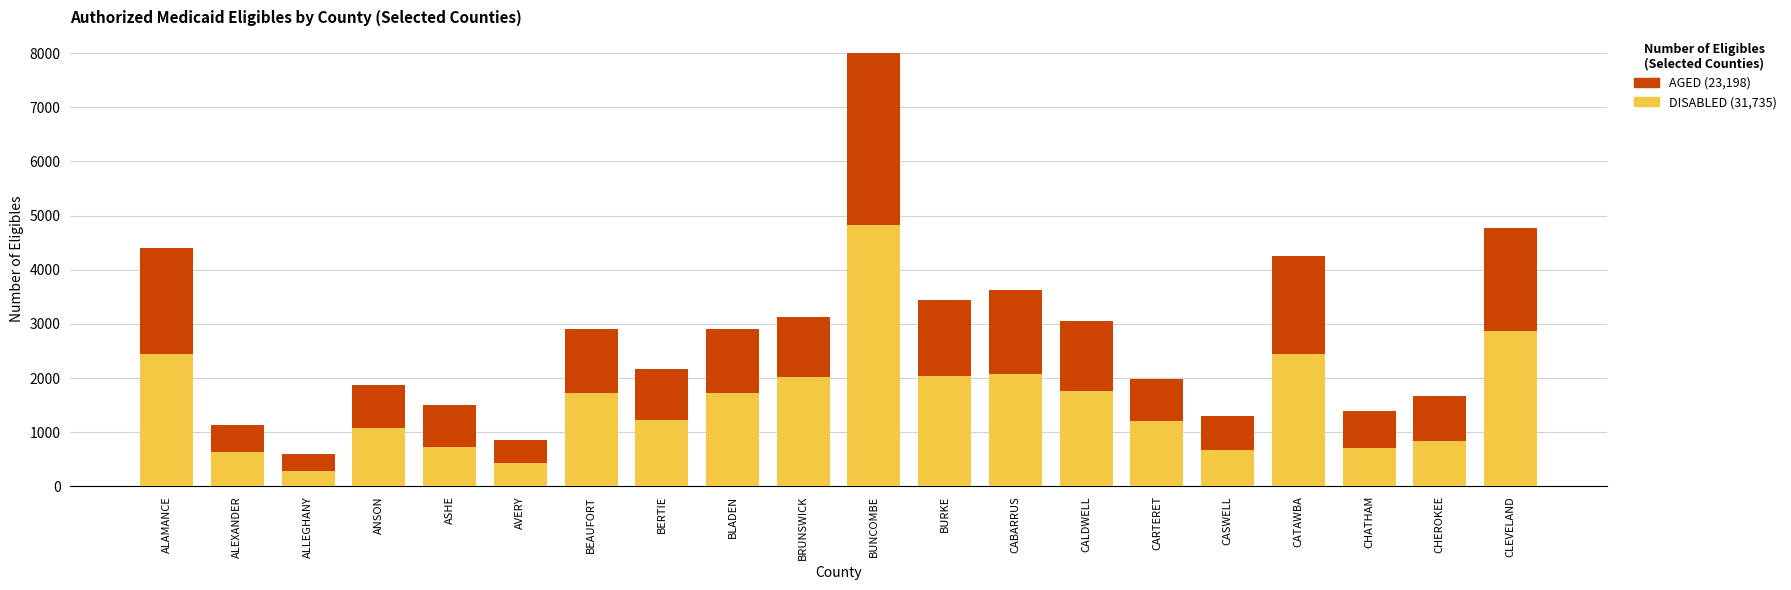

What is the total value across all series at CATAWBA?

4254